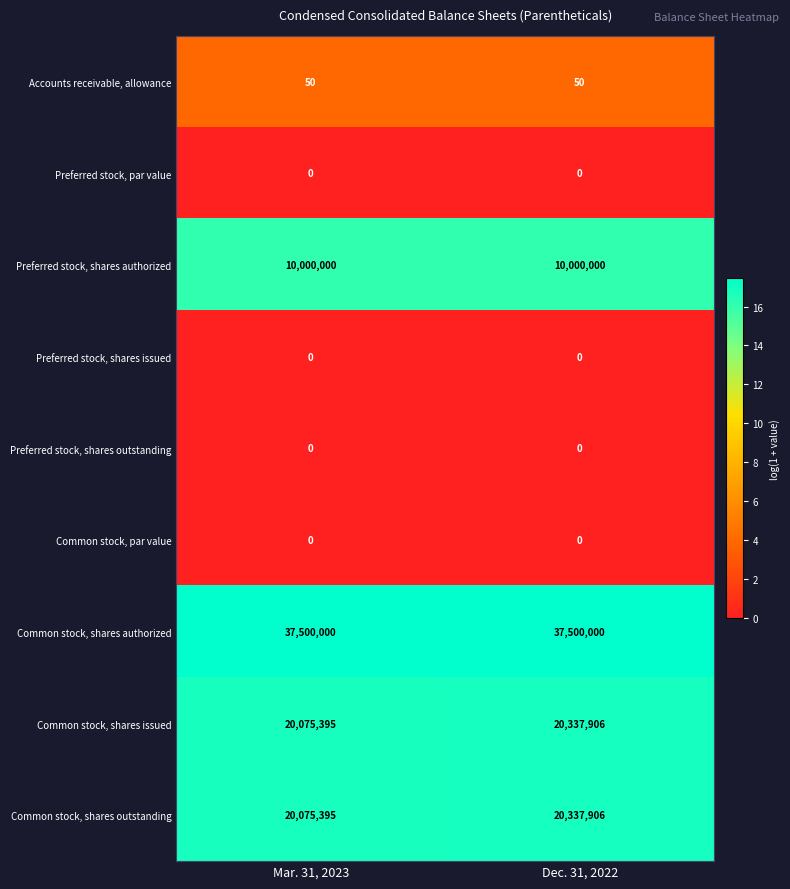

Is the value of Preferred stock, shares issued at Dec. 31, 2022 greater than the value of Accounts receivable, allowance at Dec. 31, 2022?

No